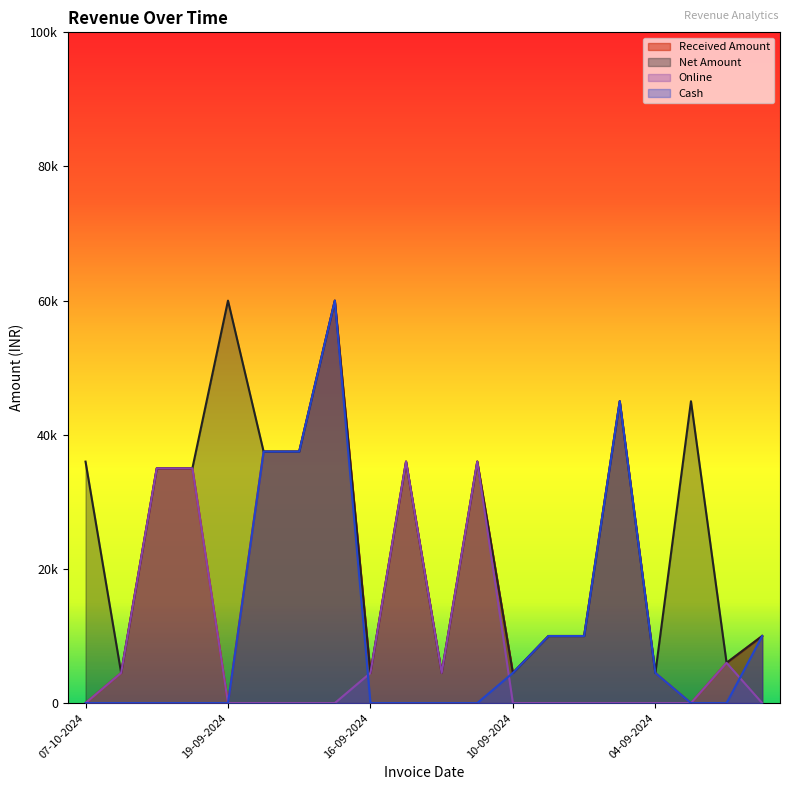

Which series has the widest spread of values?

Received Amount